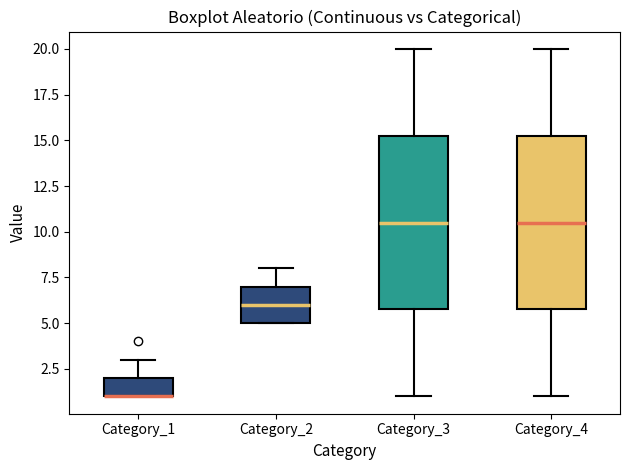

Where is the lower edge of the box for Category_1 on the y-axis? The values are not printed on the chart, so give them approximately, as read against the axis.

1.0